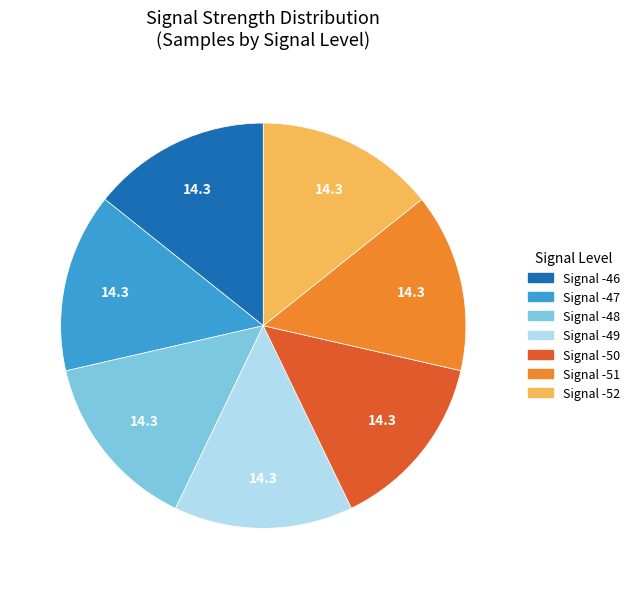

Do Signal -51 and Signal -50 together represent more than half of the pie?

No